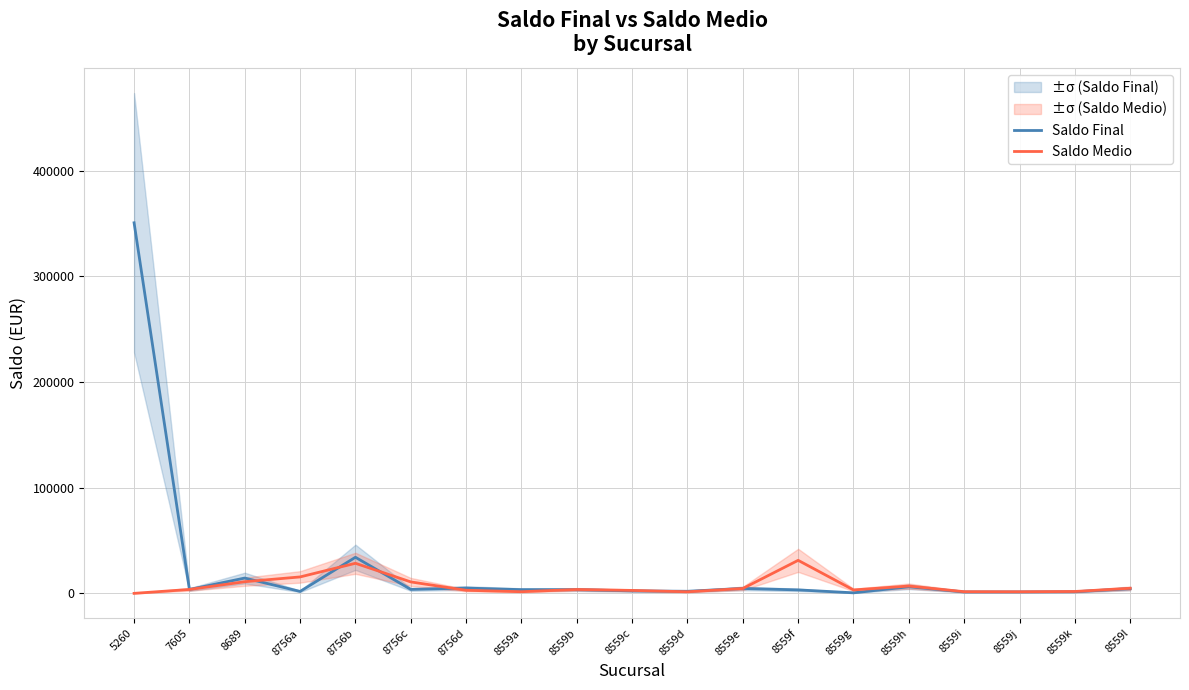

What are all the series names shown in the legend?

Saldo Final, Saldo Medio